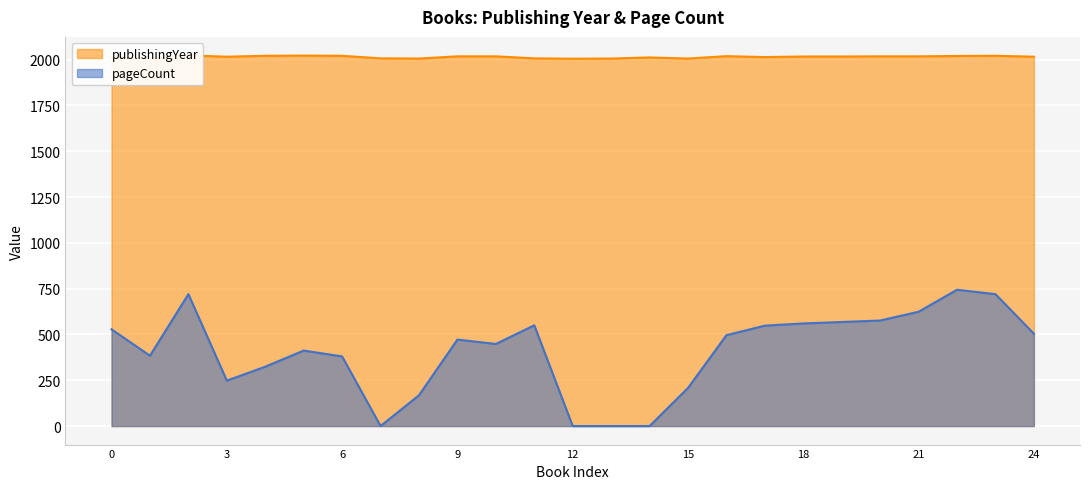

Which series changed the most between 2016-528 and 2021-720?

pageCount